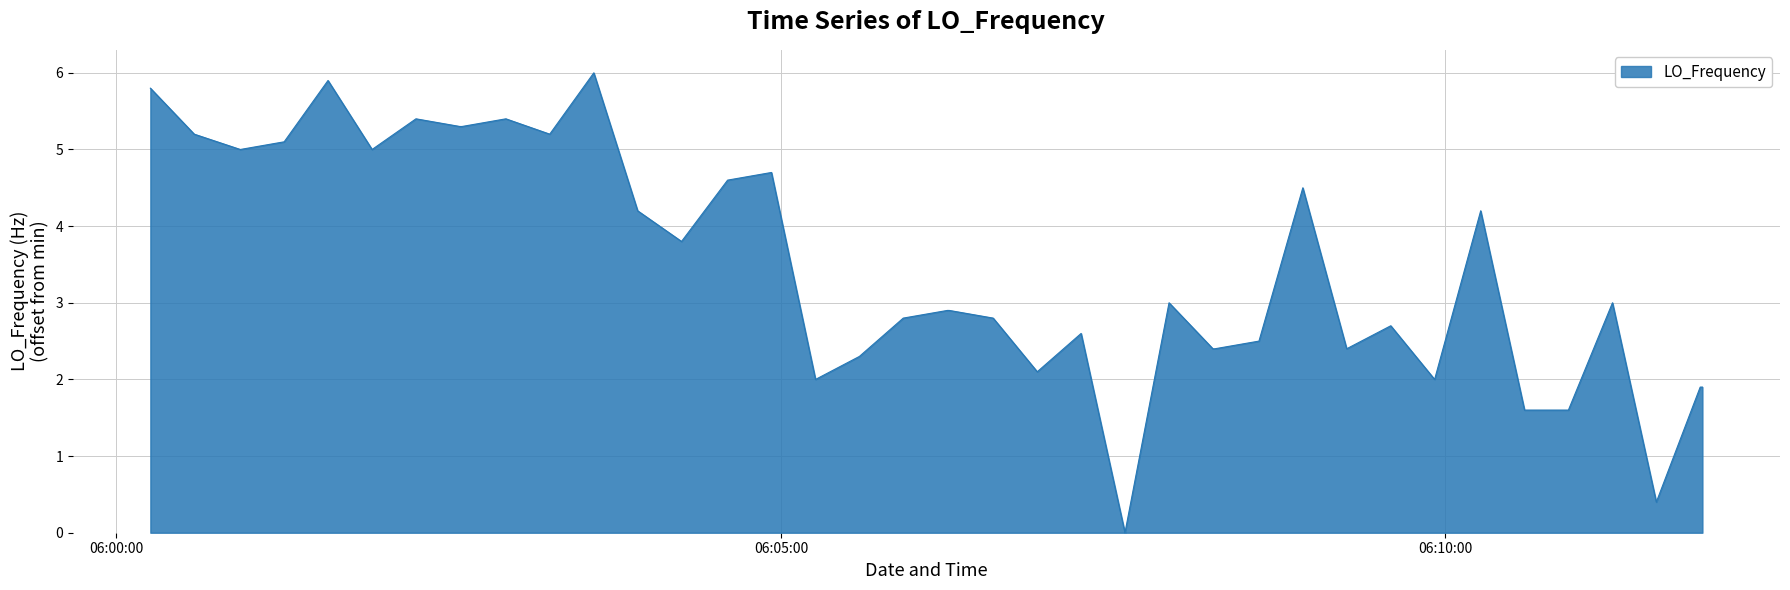

What is the sum of all values?

138.8